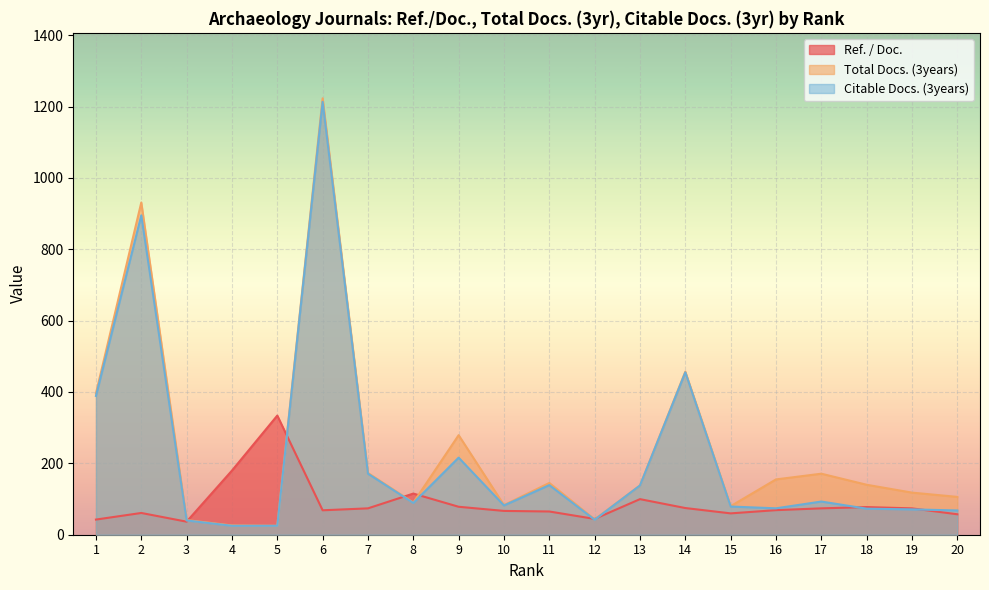

Reading right to left, transcribe all the data shown in this chart.

Ref. / Doc.: 20=57.3	19=73.9	18=77.5	17=73.9	16=68.9	15=59.8	14=74.8	13=99.7	12=44.3	11=65.1	10=66.7	9=78.3	8=115.3	7=73.9	6=68.5	5=333.9	4=179.8	3=36.5	2=61.0	1=42.5
Total Docs. (3years): 20=106.0	19=118.0	18=140.0	17=171.0	16=155.0	15=80.0	14=457.0	13=138.0	12=43.0	11=145.0	10=83.0	9=279.0	8=90.0	7=173.0	6=1223.0	5=25.0	4=26.0	3=41.0	2=931.0	1=396.0
Citable Docs. (3years): 20=68.0	19=71.0	18=73.0	17=93.0	16=74.0	15=79.0	14=455.0	13=138.0	12=42.0	11=139.0	10=82.0	9=216.0	8=89.0	7=171.0	6=1213.0	5=25.0	4=25.0	3=40.0	2=895.0	1=389.0